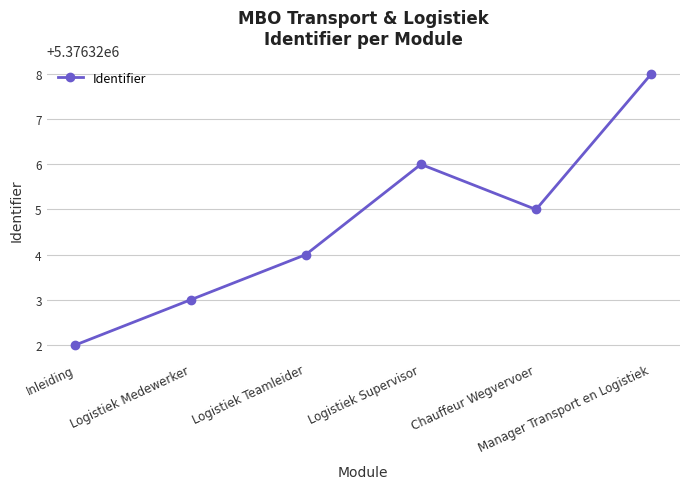

Where is the data nearest to the value 5376325?

Chauffeur Wegvervoer